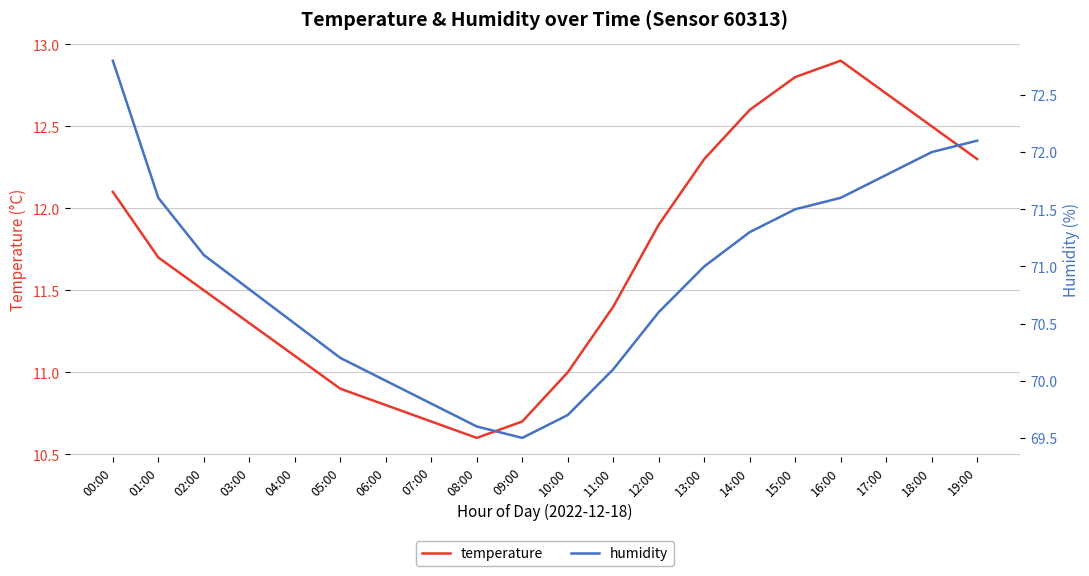

At which label does humidity first exceed 71?

00:00